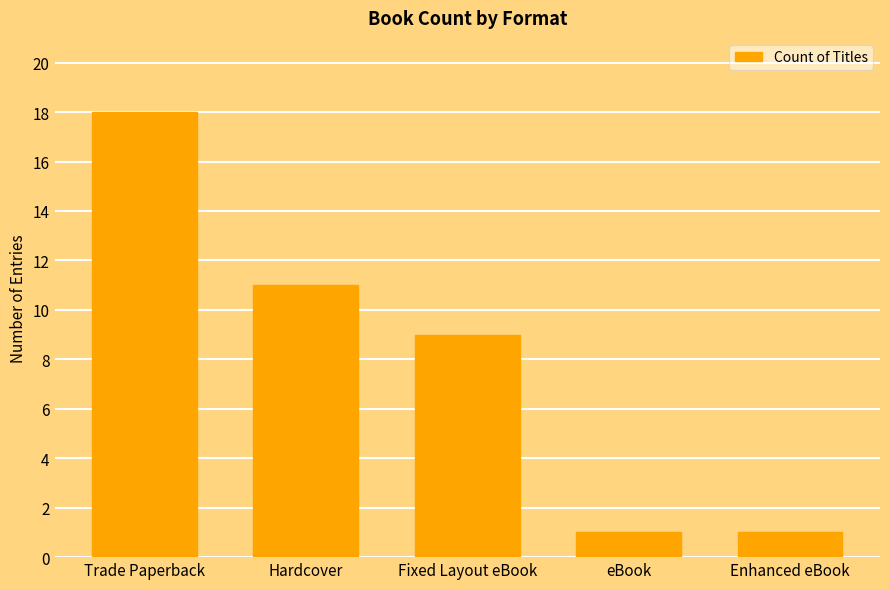

What is the average value?

8